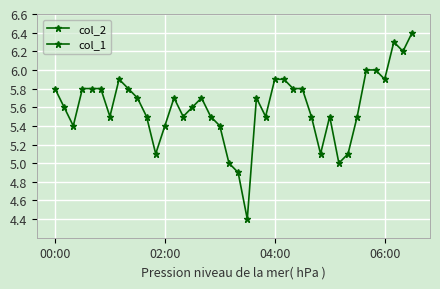

What is the minimum value for col_2?

4.4